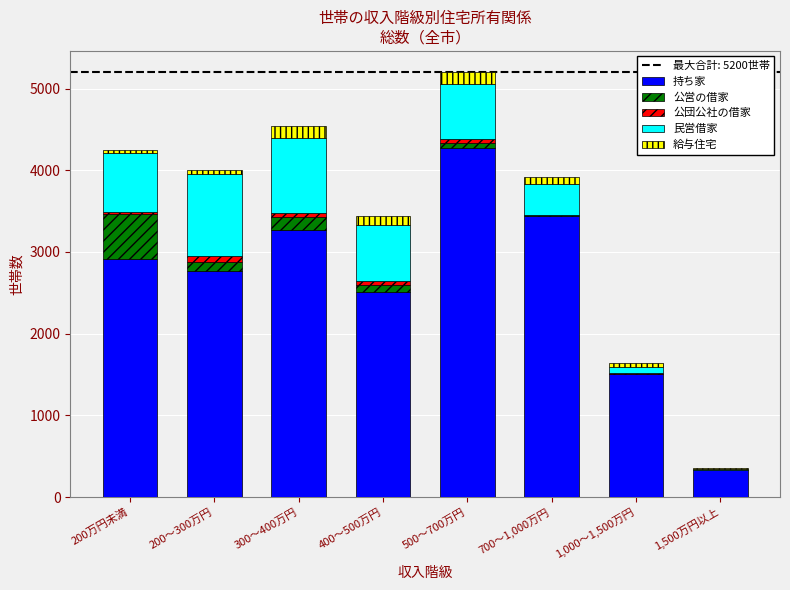

What is the sum of all 持ち家 values?

21010